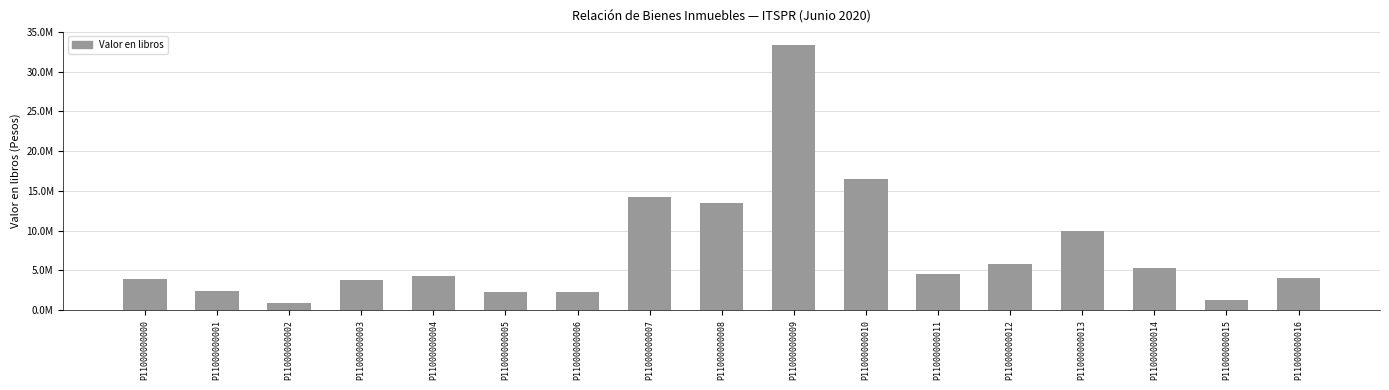

List the labels in order of value, smallest first.

P11000000002, P11000000015, P11000000005, P11000000006, P11000000001, P11000000003, P11000000000, P11000000016, P11000000004, P11000000011, P11000000014, P11000000012, P11000000013, P11000000008, P11000000007, P11000000010, P11000000009